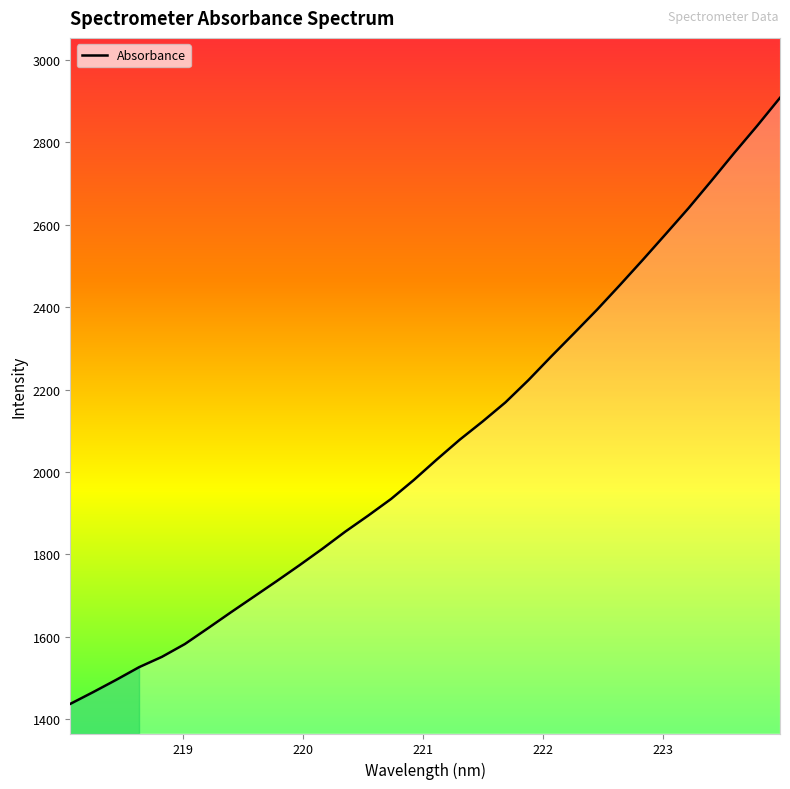

Reading right to left, what are all the values shown in this chart?

2907.8	2839.7	2774.0	2706.4	2640.0	2577.0	2514.5	2453.4	2393.6	2336.6	2280.3	2222.7	2168.9	2122.4	2078.2	2030.2	1980.7	1934.4	1894.0	1855.1	1813.5	1773.6	1734.8	1696.9	1659.1	1620.4	1582.4	1551.4	1526.2	1495.5	1465.9	1437.2